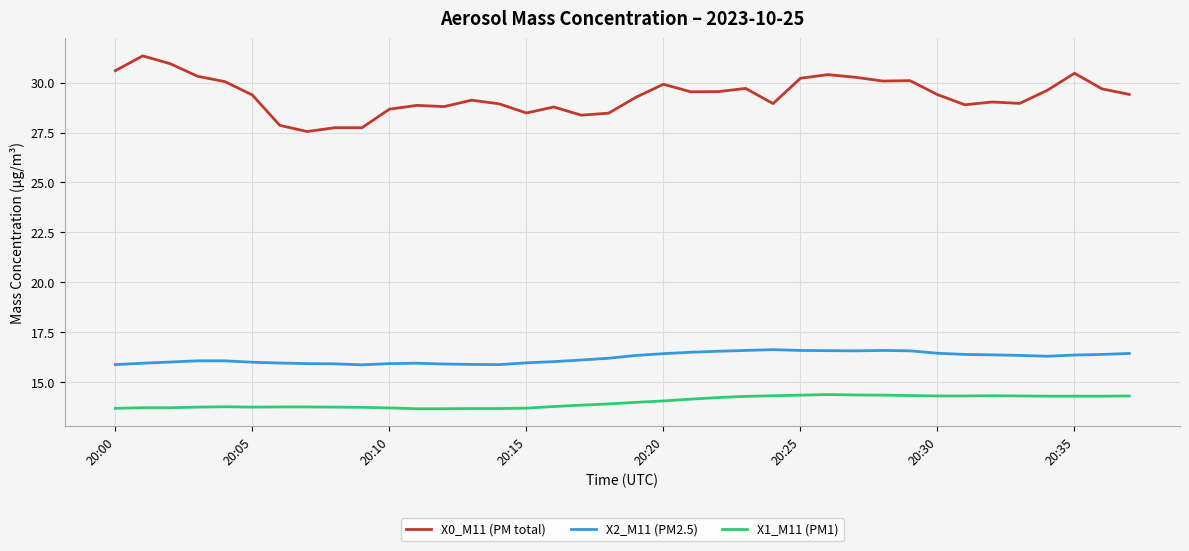

Rank the series by their maximum value, from lowest to highest.

X1_M11 (PM1), X2_M11 (PM2.5), X0_M11 (PM total)